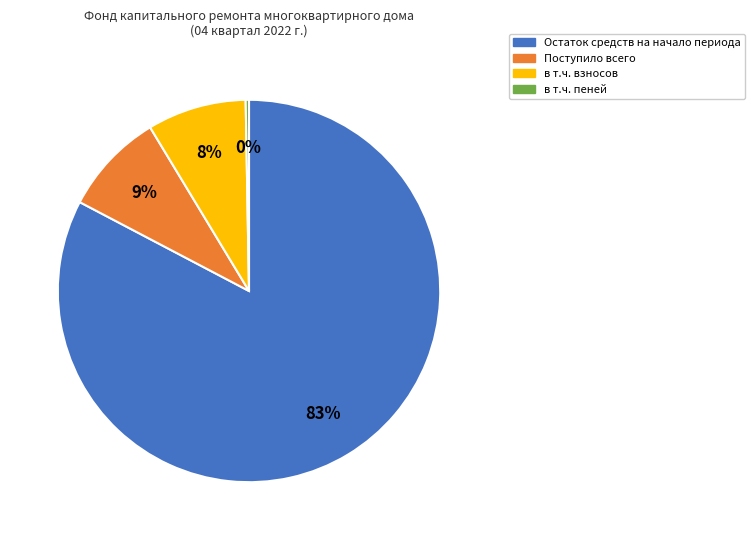

Does Поступило всего represent more than half of the total?

No